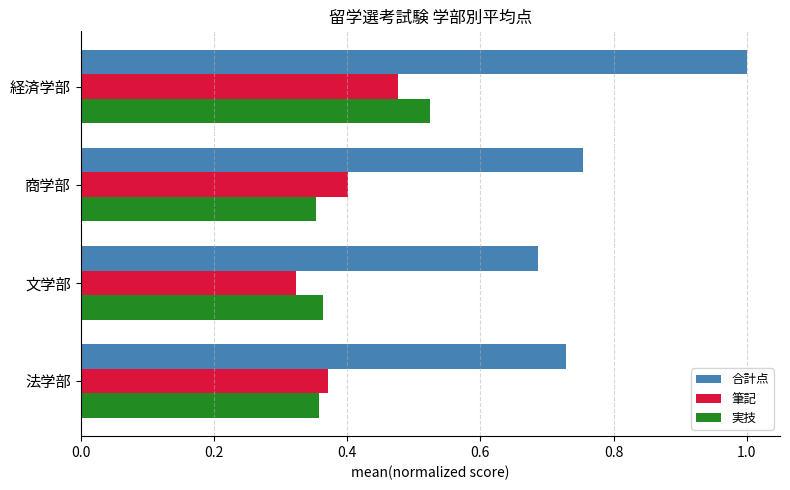

Rank the series by their maximum value, from highest to lowest.

合計点, 実技, 筆記